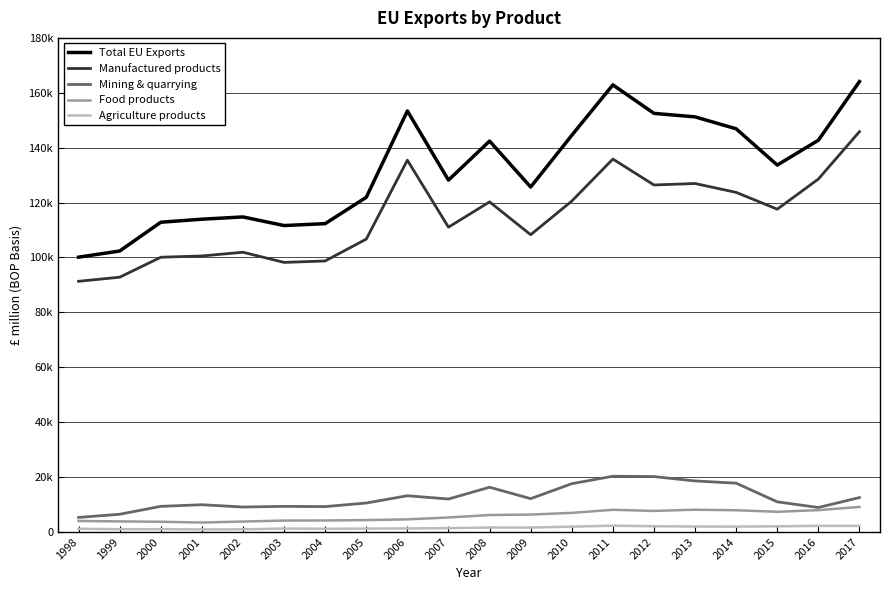

True or false: Manufactured products and Mining & quarrying intersect in this chart.

False